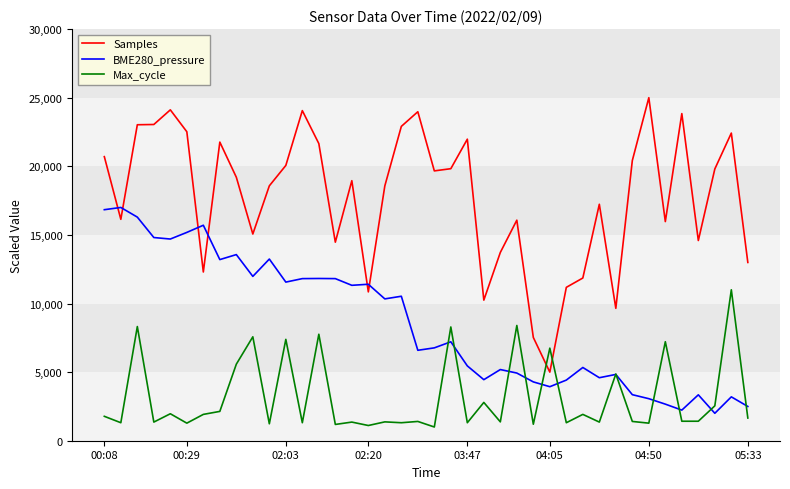

Does the chart display data point markers on the line(s)?

No